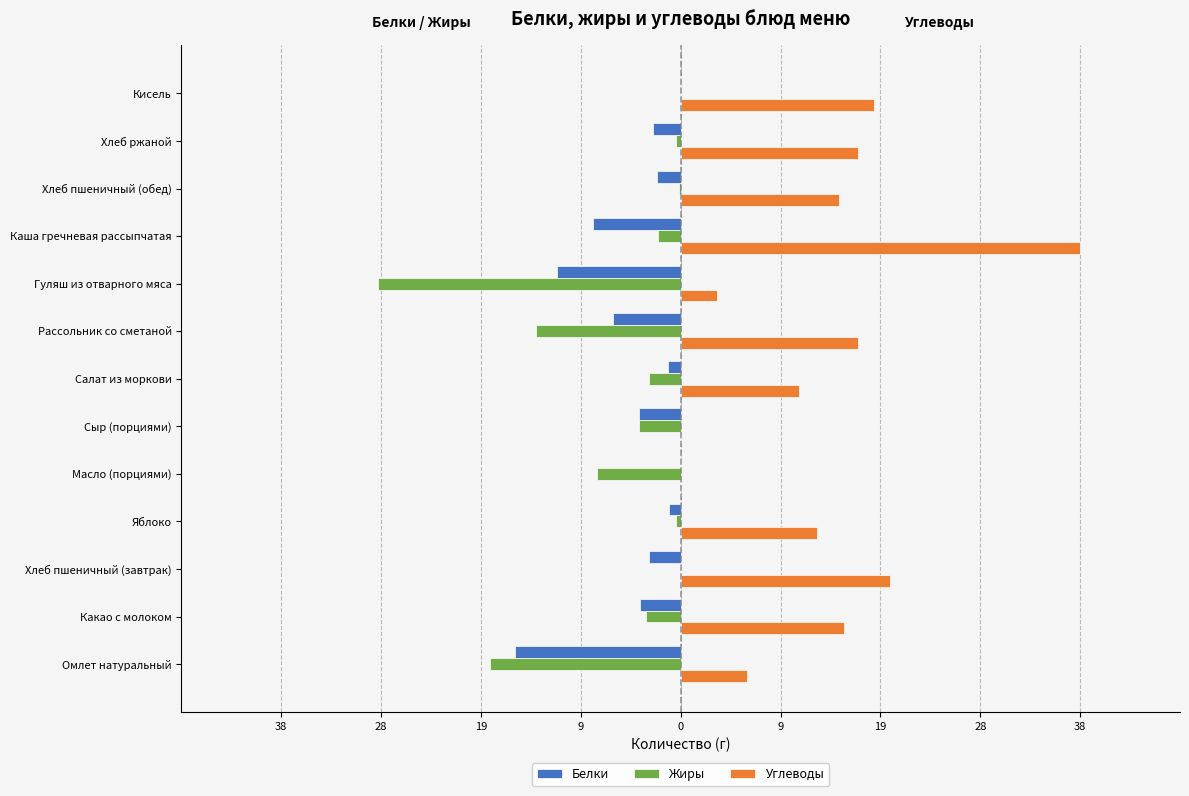

What are all the series names shown in the legend?

Белки, Жиры, Углеводы